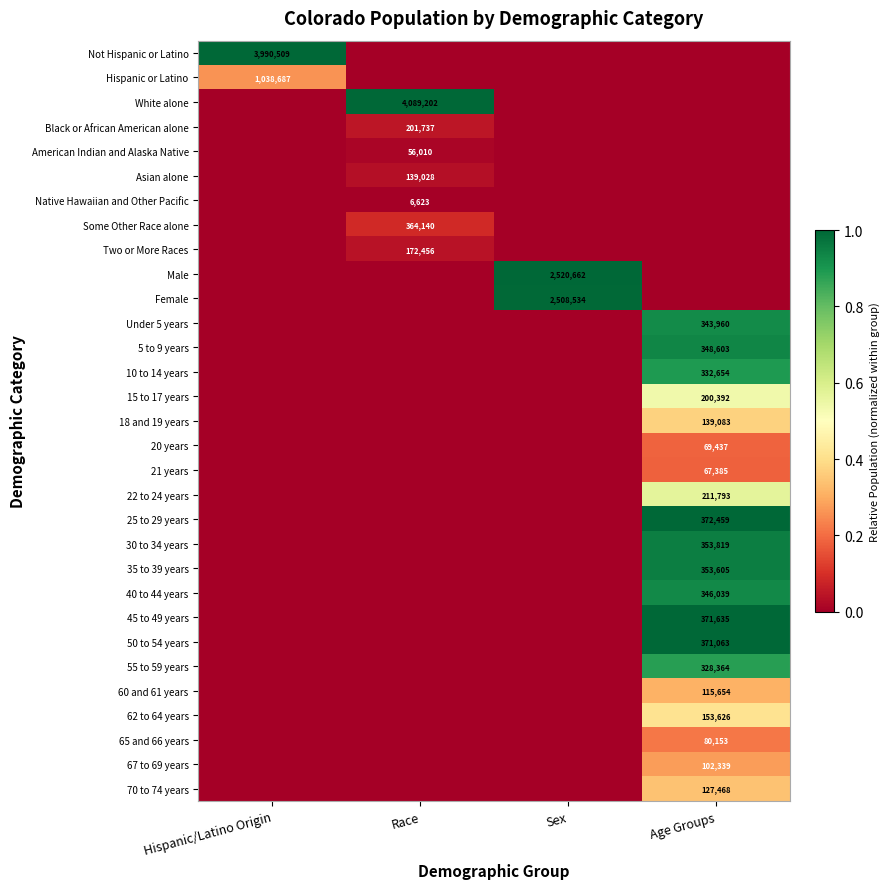

At which category is the sum across all series the highest?

Age Groups